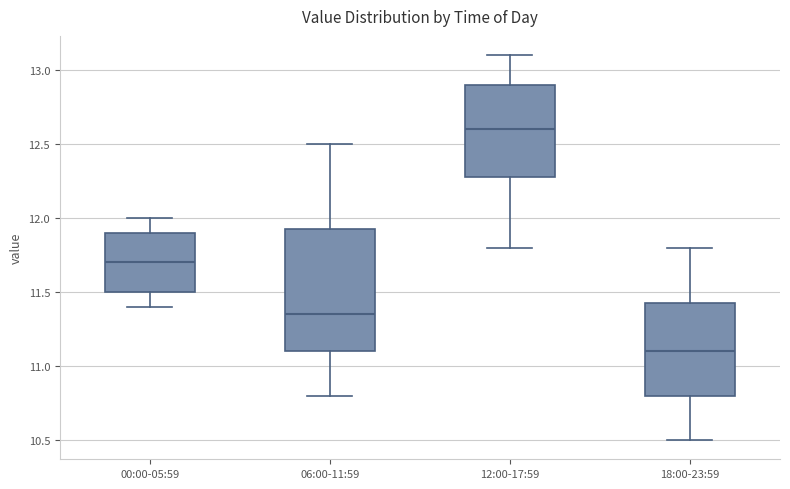

Which box is the tallest, from its lower edge to its upper edge?

06:00-11:59